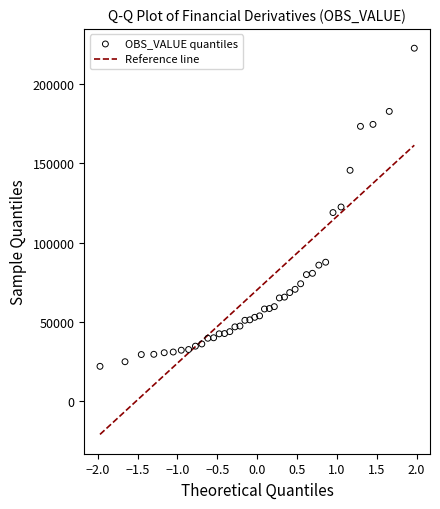

What is the range of Y values (max minus min)?

200944